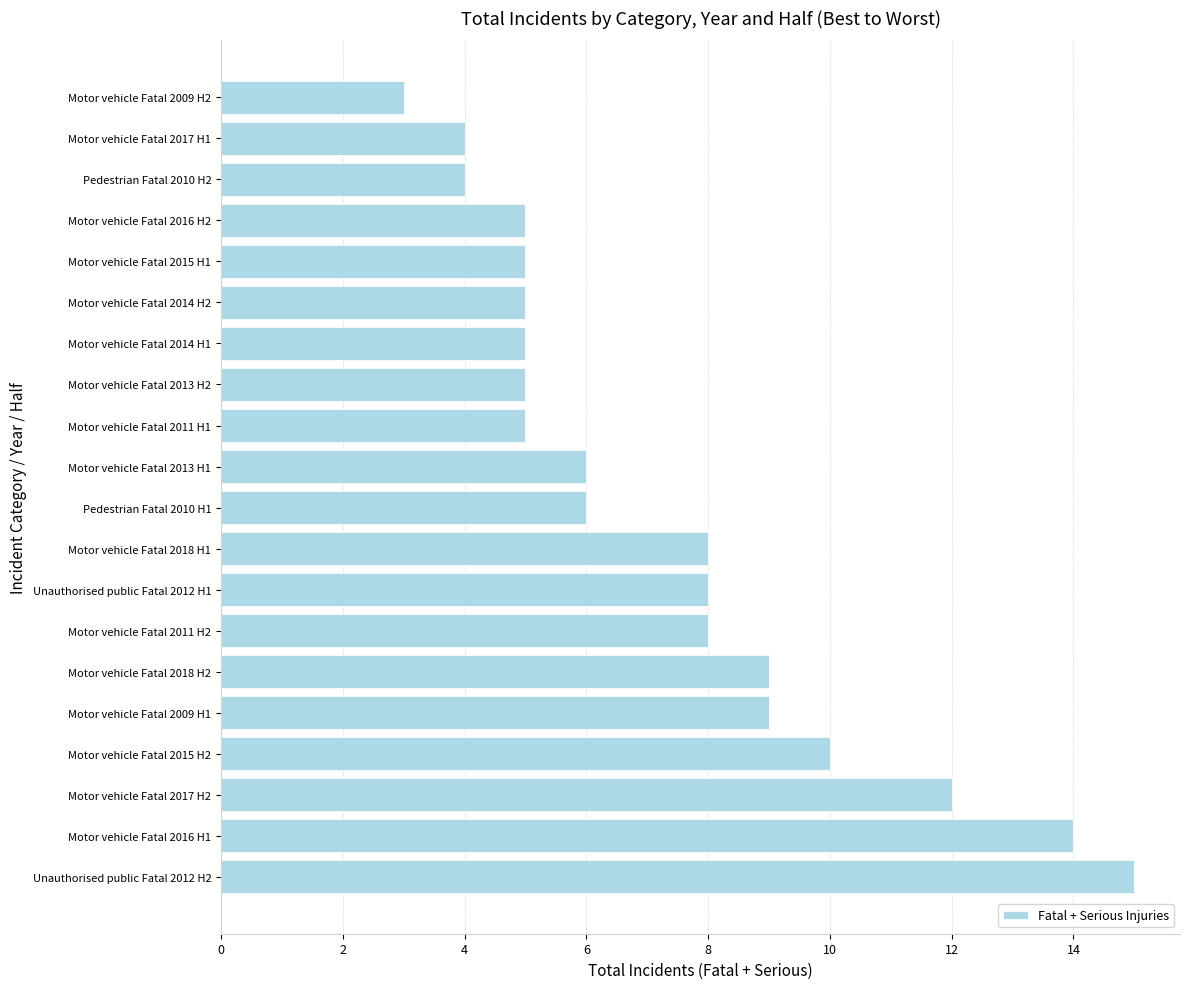

What is the greatest value displayed?

15